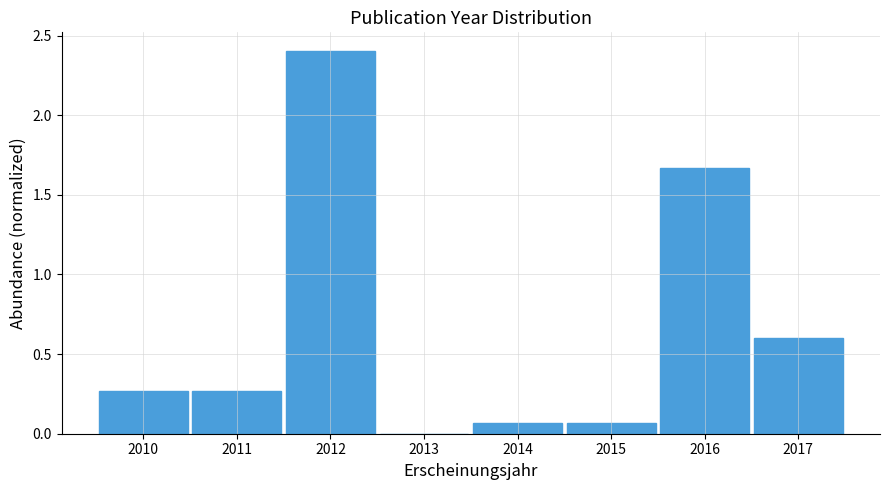

How tall is the bar that spans 2013.5 to 2014.5 on the x-axis? The values are not printed on the chart, so give them approximately, as read against the axis.

0.05